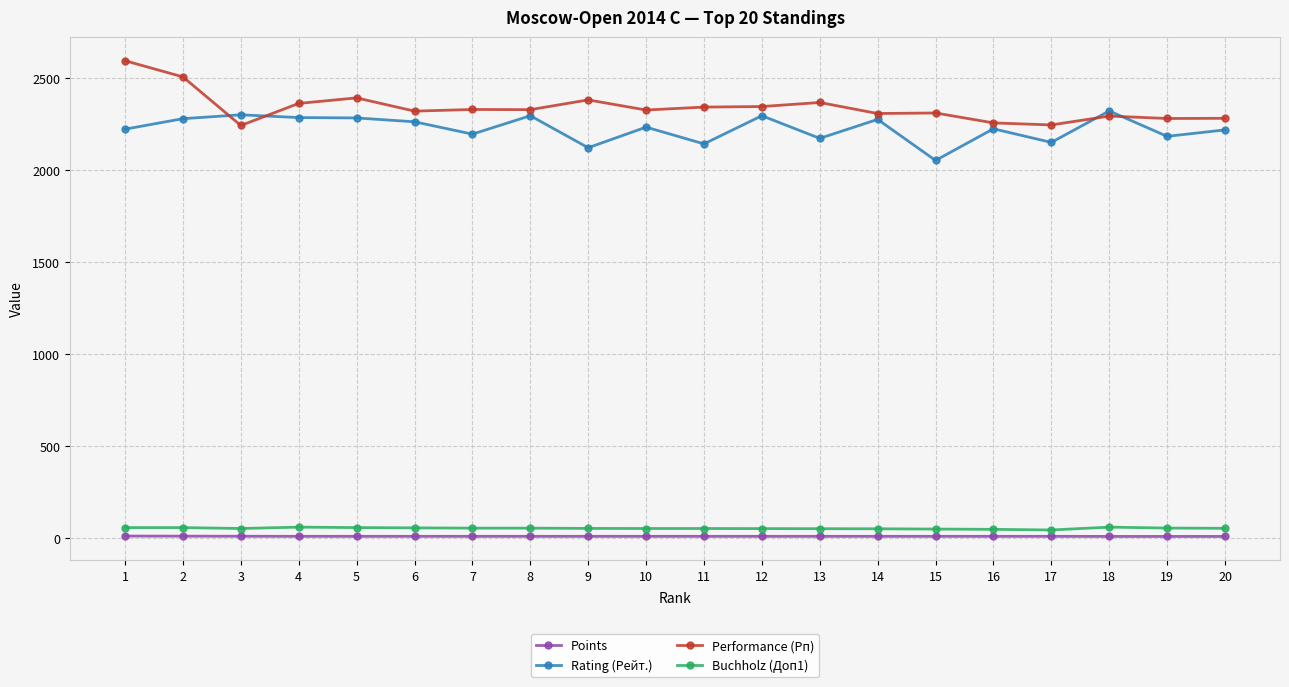

What is the minimum value for Buchholz (Доп1)?

41.5